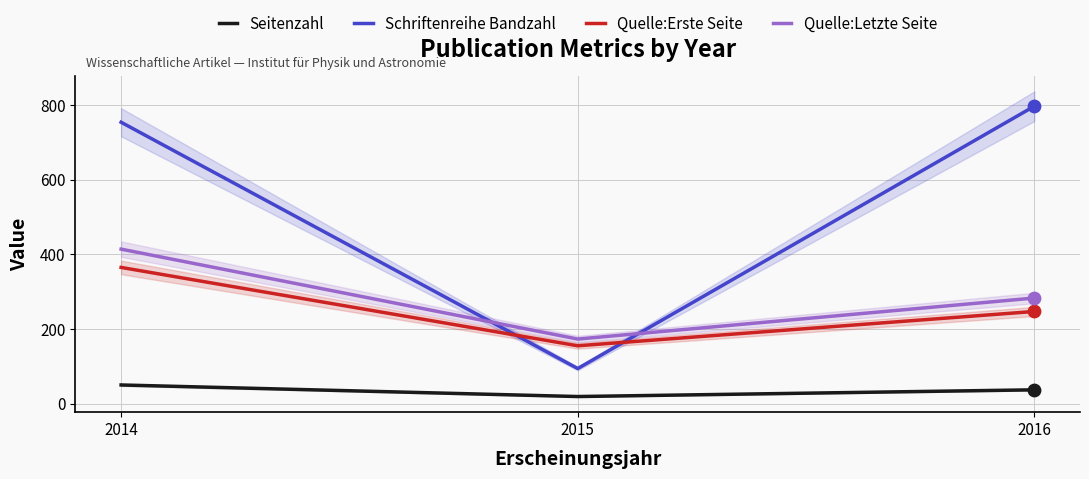

What are all the series names shown in the legend?

Seitenzahl, Schriftenreihe Bandzahl, Quelle:Erste Seite, Quelle:Letzte Seite